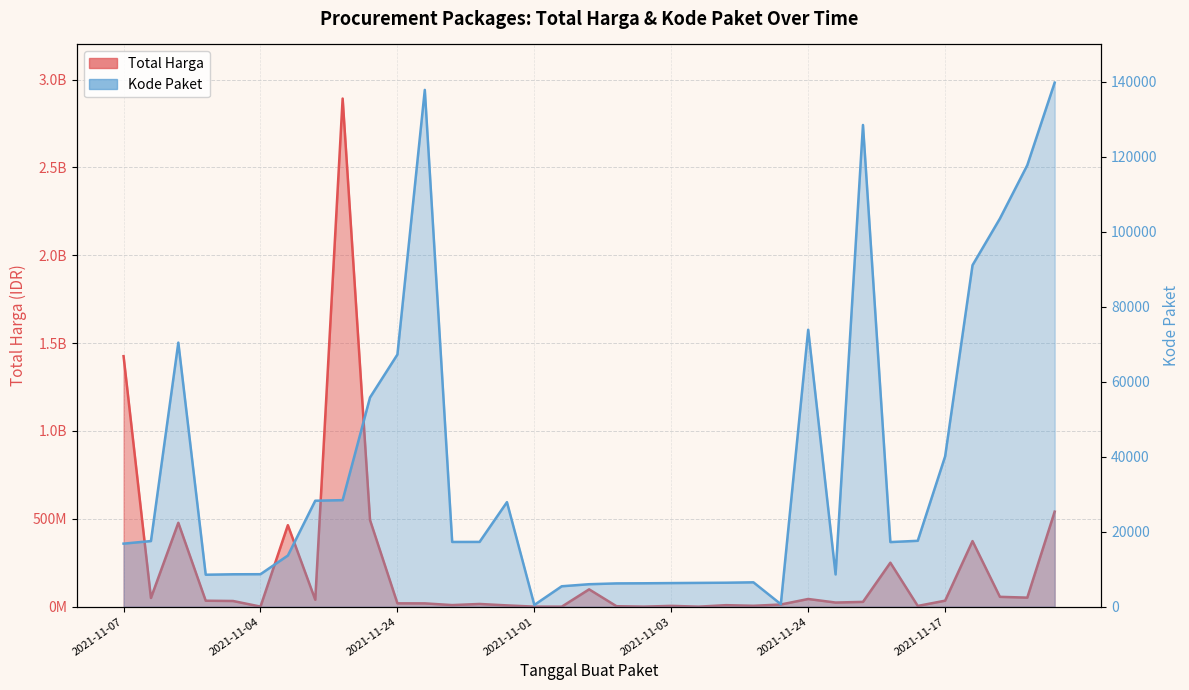

Between 2021-11-11 and 2021-11-08, which is larger?

2021-11-11